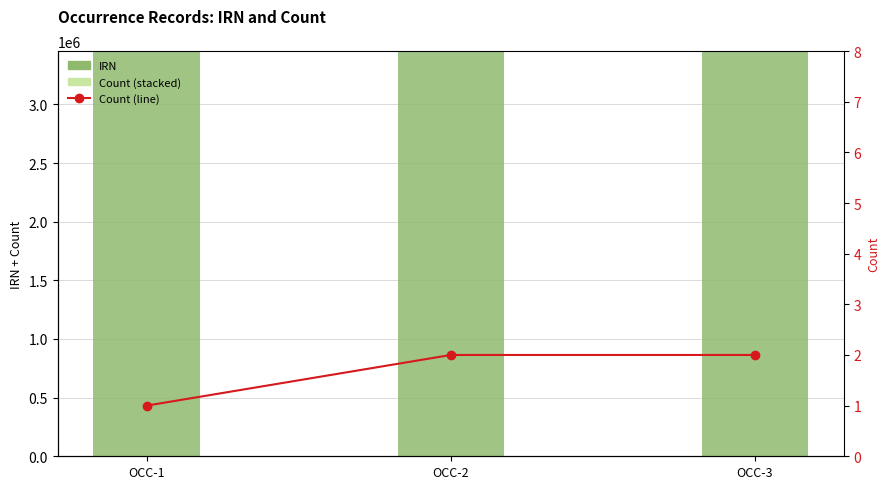

What is the approximate value of IRN at OCC-2?

3454840